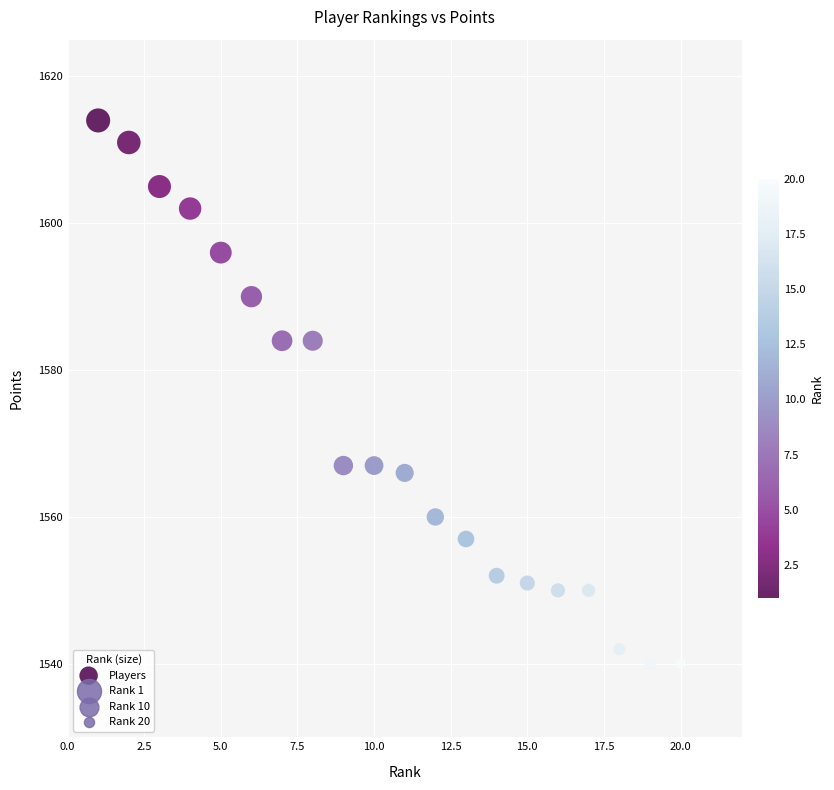

What is the range of X values (max minus min)?

19